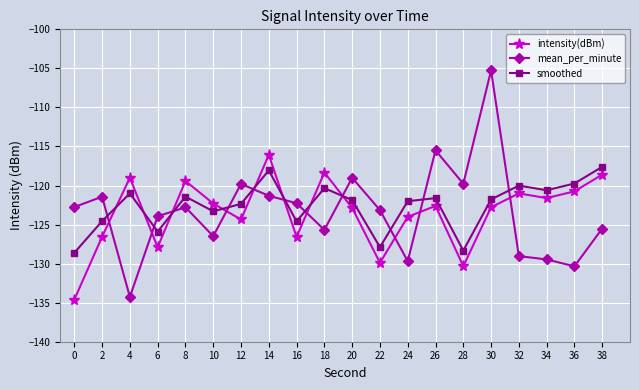

What is the difference between the highest and lowest values at 32?

9.0